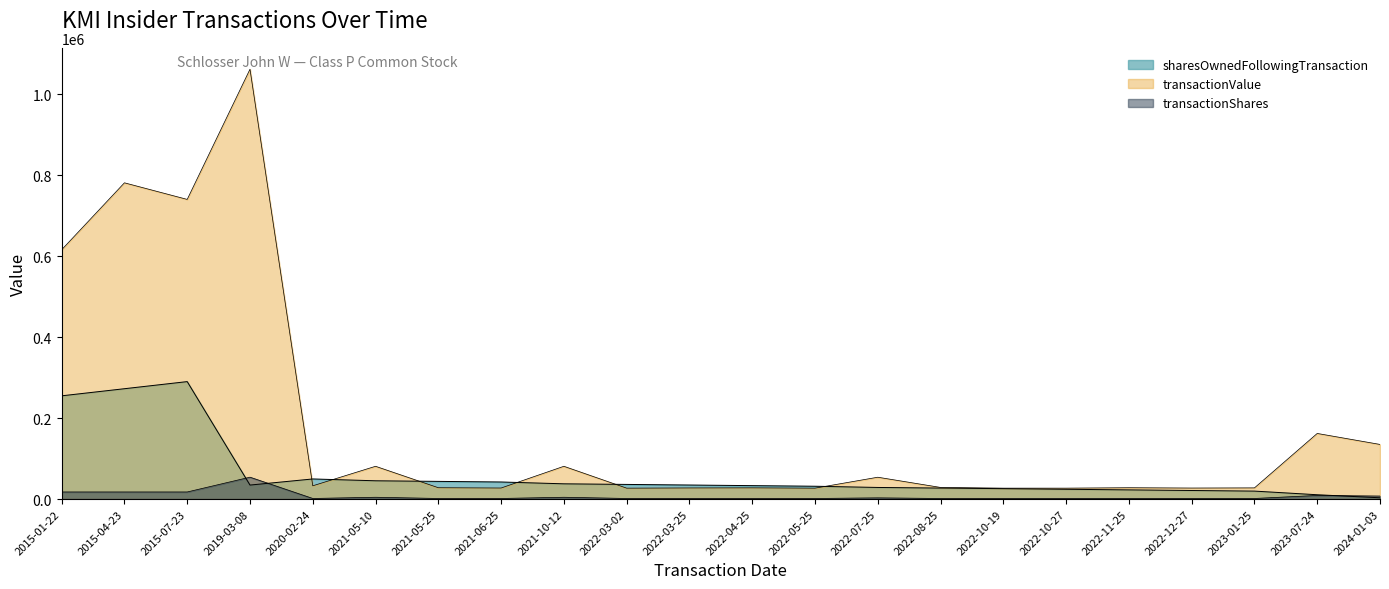

What is the difference between the highest and lowest values at 2022-07-25?

51000